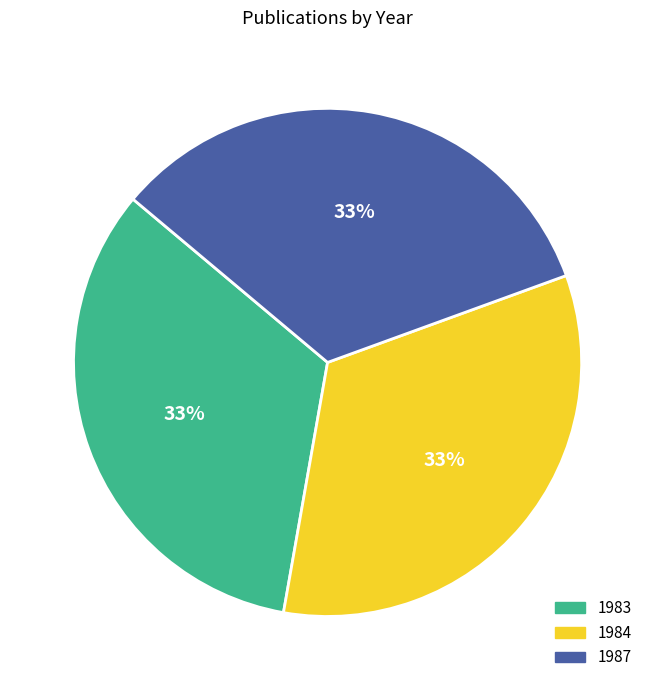

To the nearest percent, what percentage of the pie is 1984?

33%